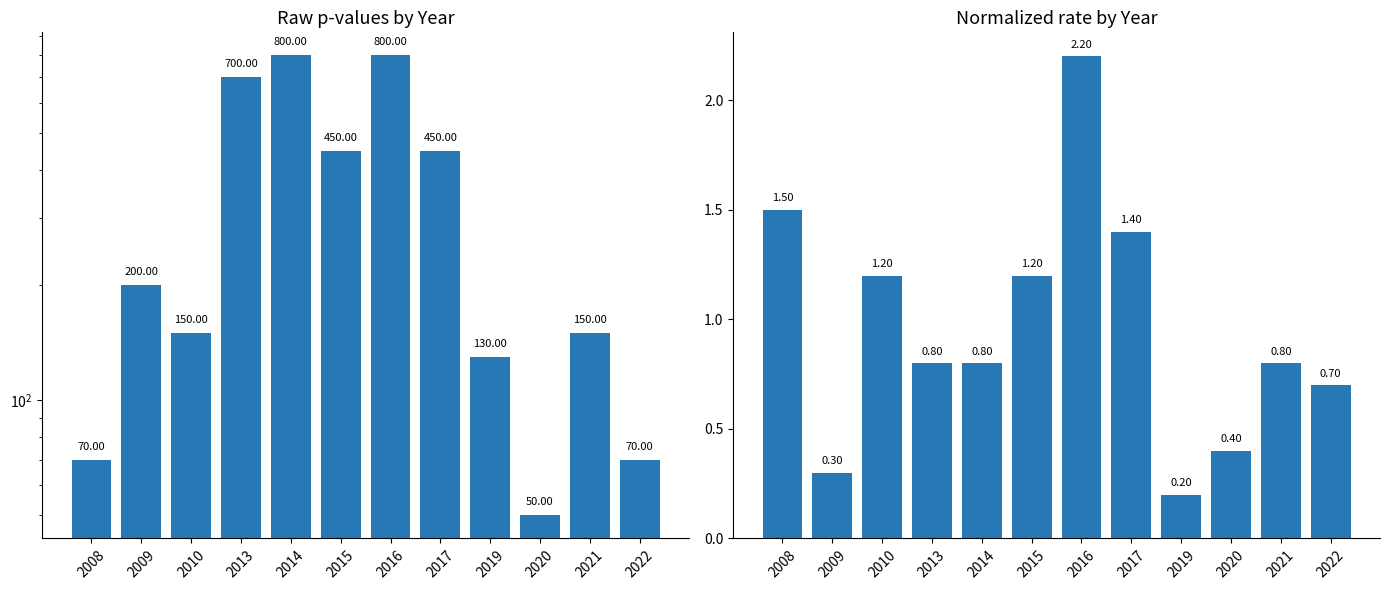

The raw_values series shows 50.0 at 2020. True or false?

True